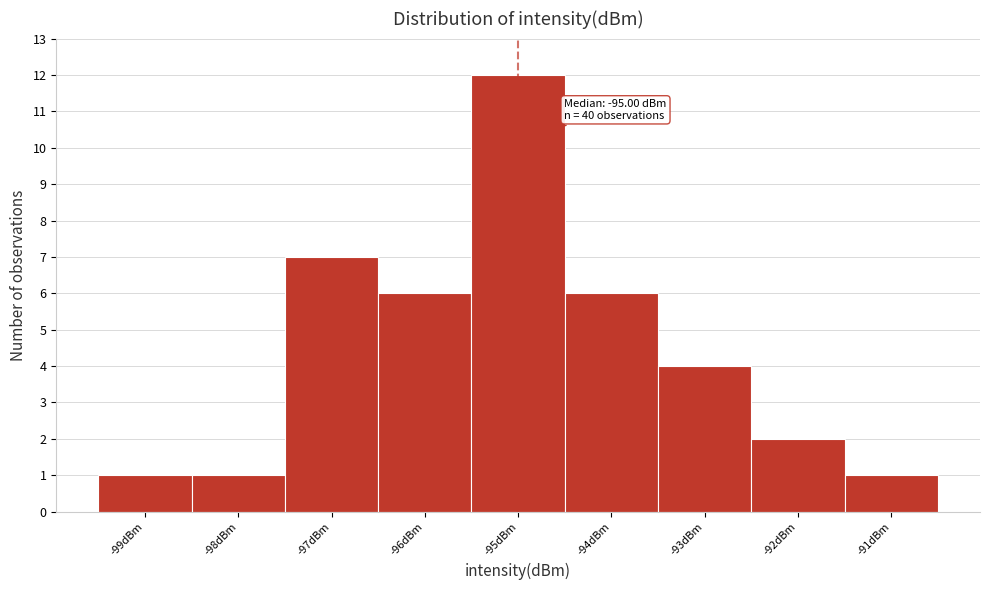

Which range on the x-axis has the tallest bar?

-95.5 to -94.5